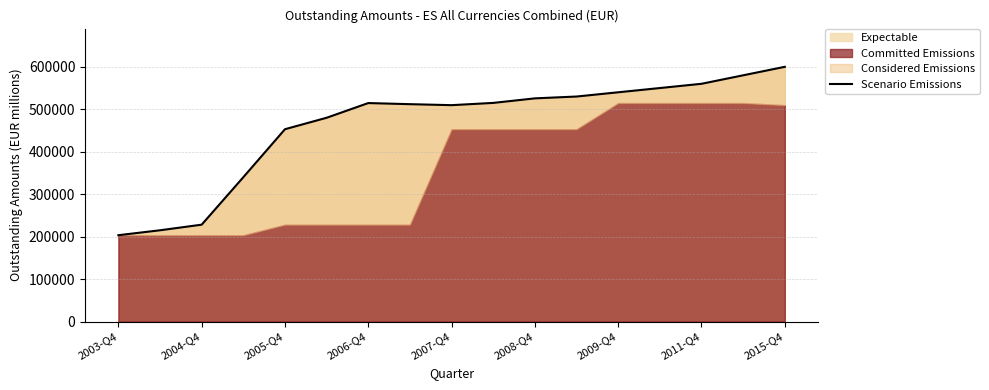

The value of Expectable at 2005-Q4 is 453031. True or false?

True